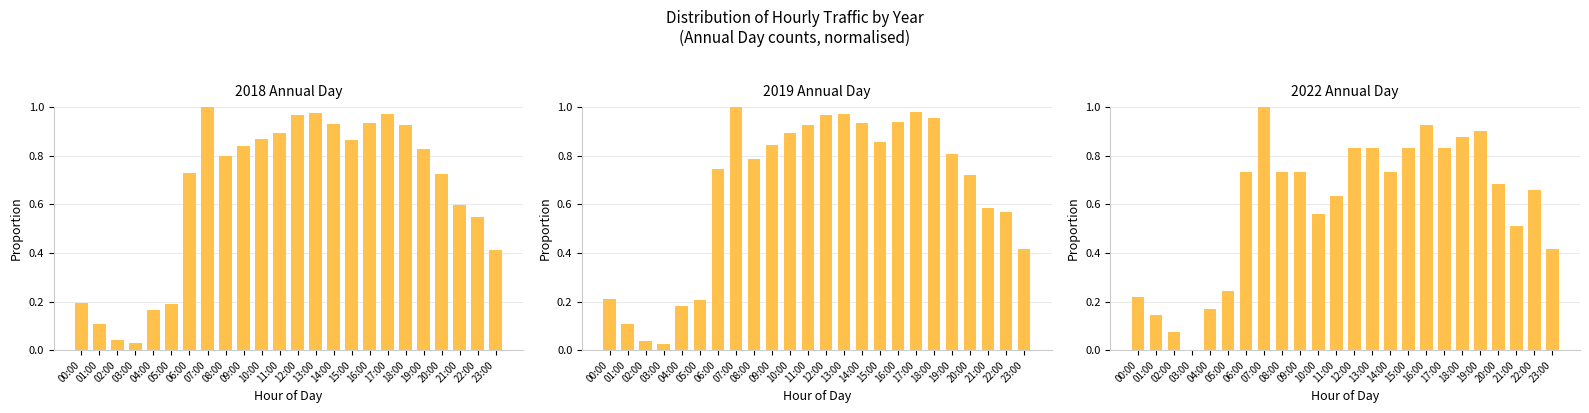

Which label corresponds to the largest value in the chart?

07:00